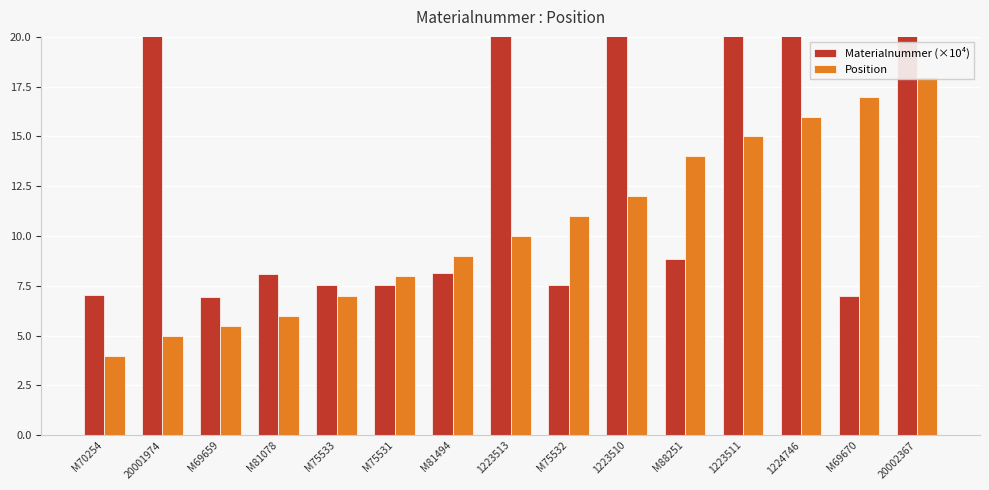

True or false: Materialnummer (×10⁴) has a value of 7.6 at M75532.

True